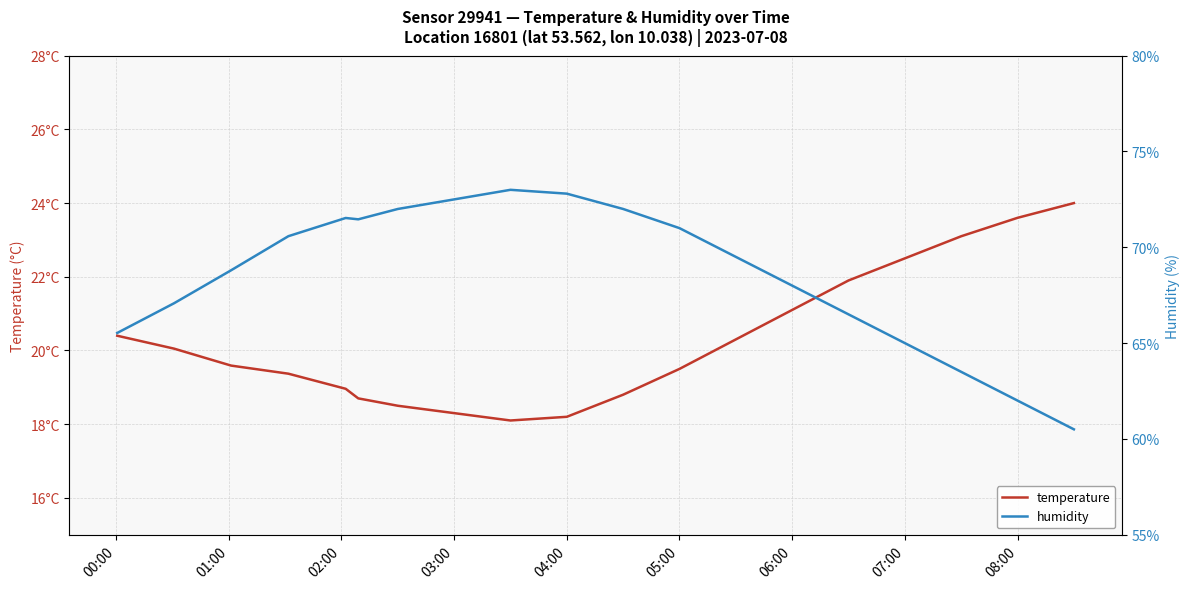

How many distinct data groups are displayed?

2